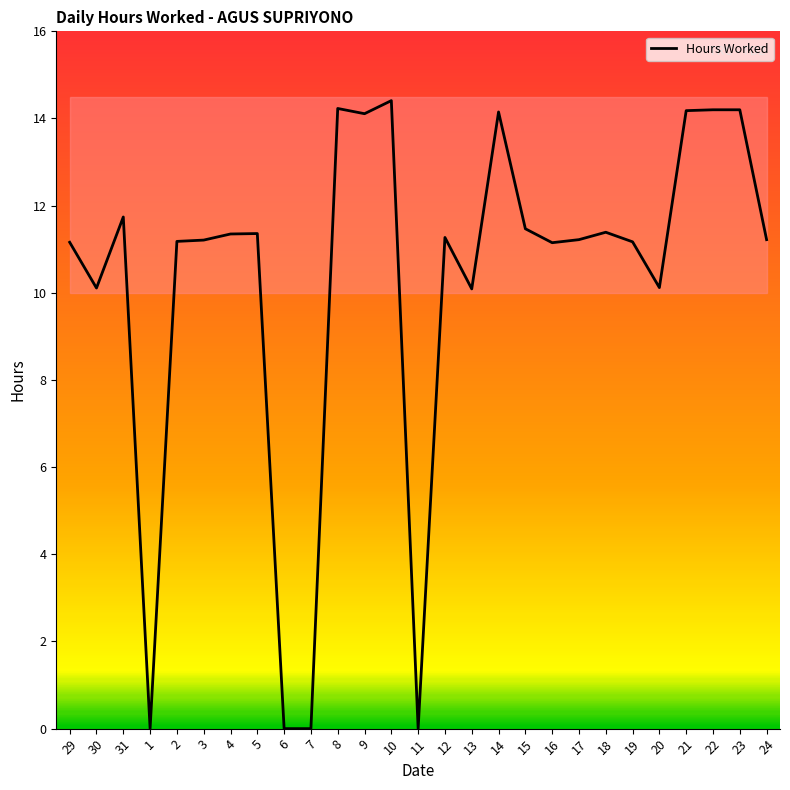

What is the difference between the maximum and minimum values?

14.4